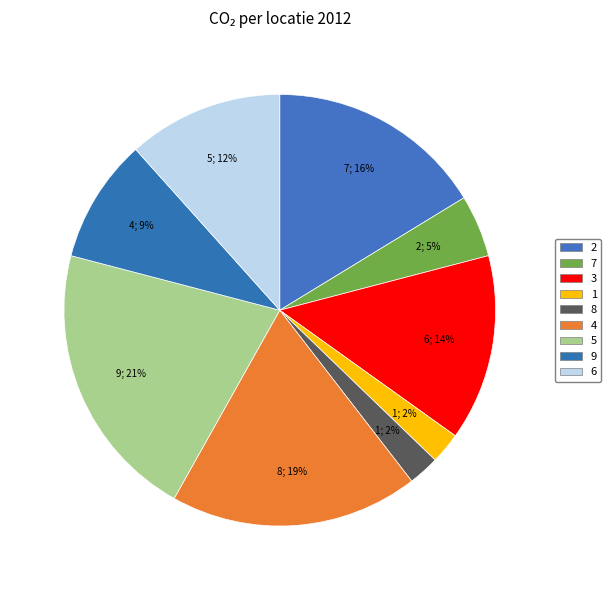

Rank the categories by value from highest to lowest.

5, 4, 2, 3, 6, 9, 7, 1, 8